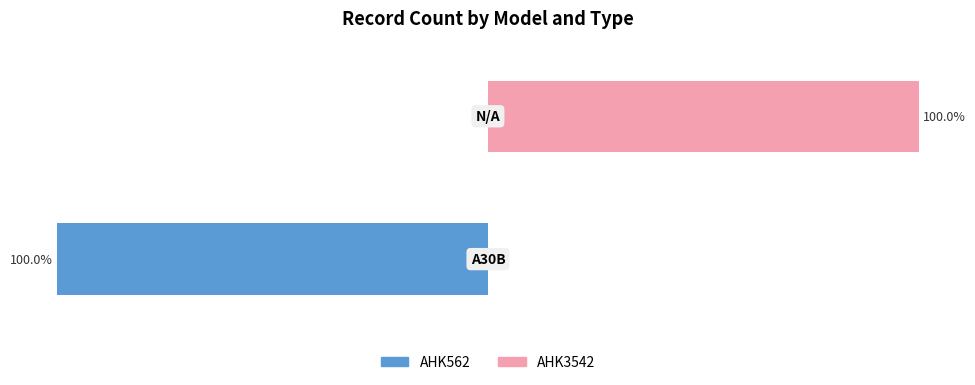

Which series has the largest total across all categories?

AHK3542